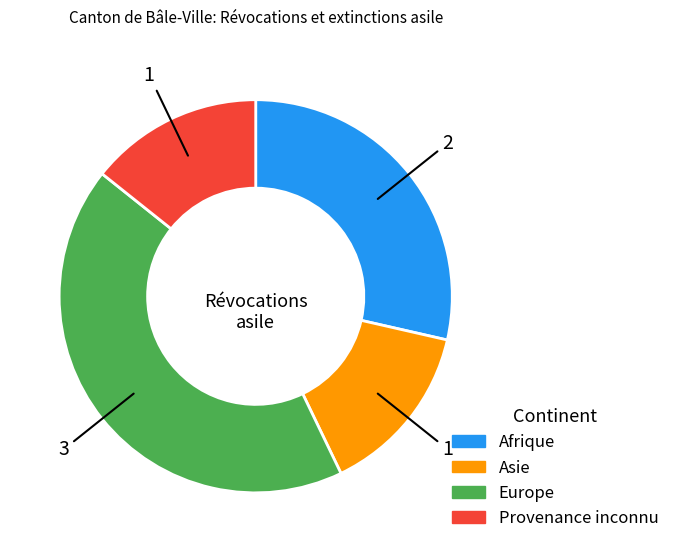

How many slices are in this pie chart?

4